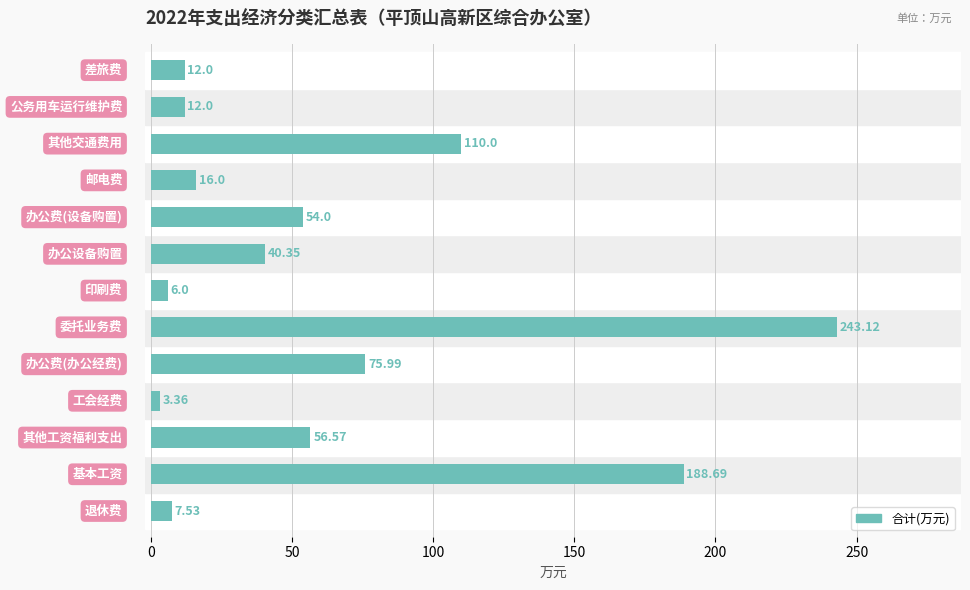

How many values are below 40?

6